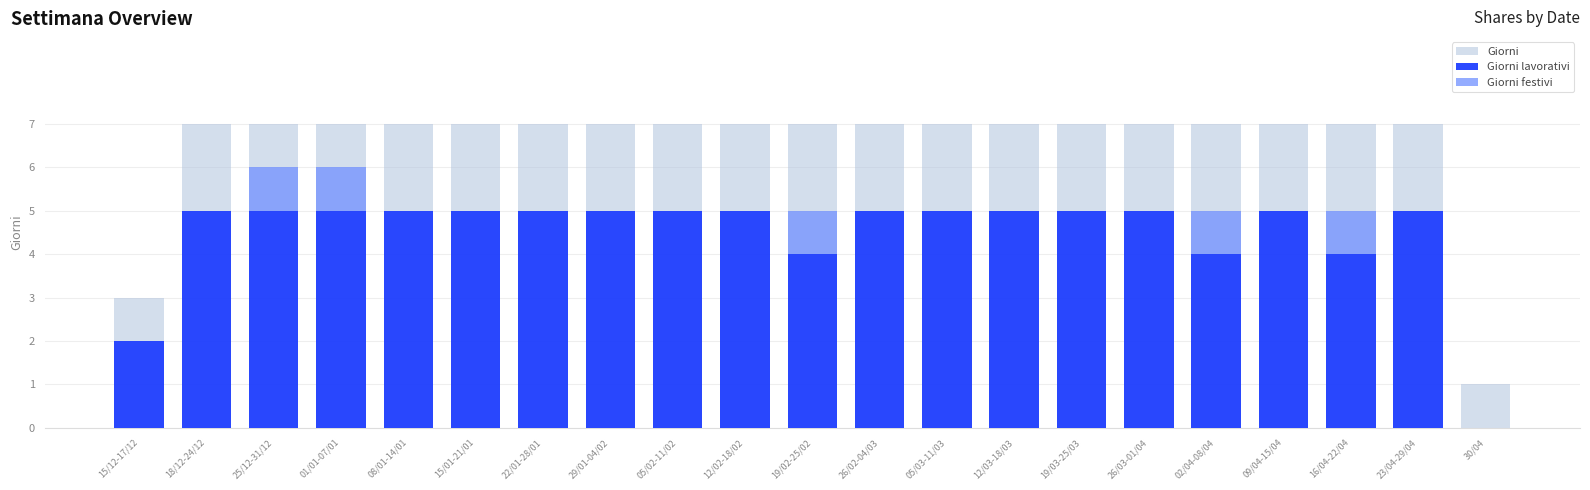

At which label is Giorni festivi closest to 0?

15/12-17/12